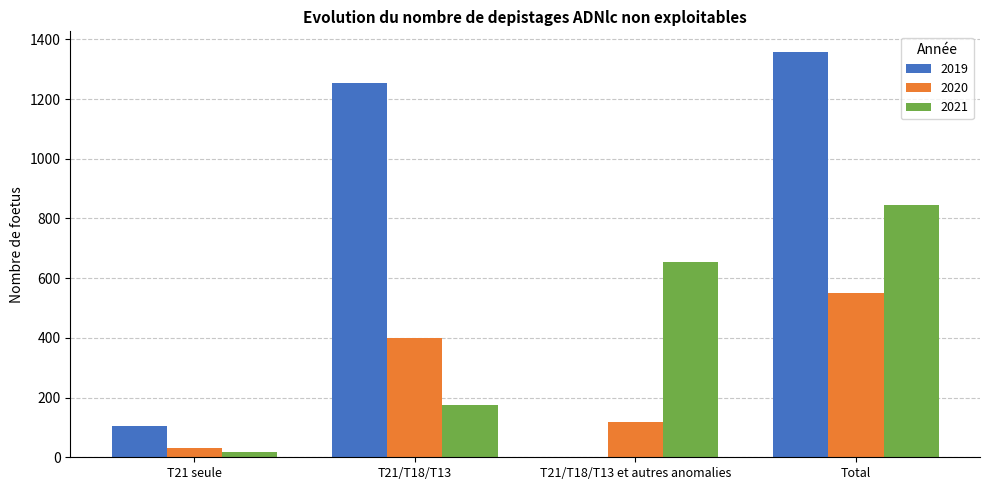

At which label is 2019 closest to 680?

T21/T18/T13